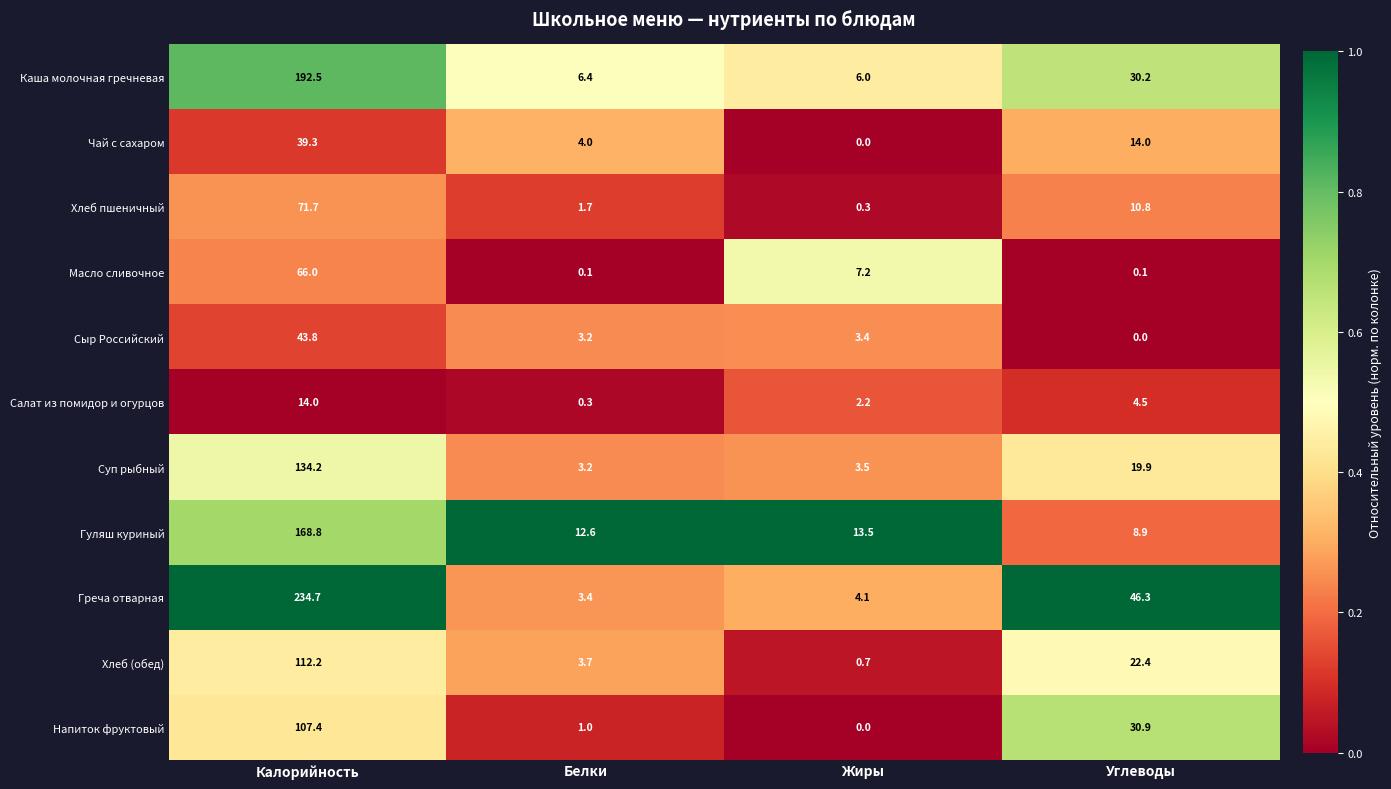

Which series has the largest range (max minus min)?

Греча отварная